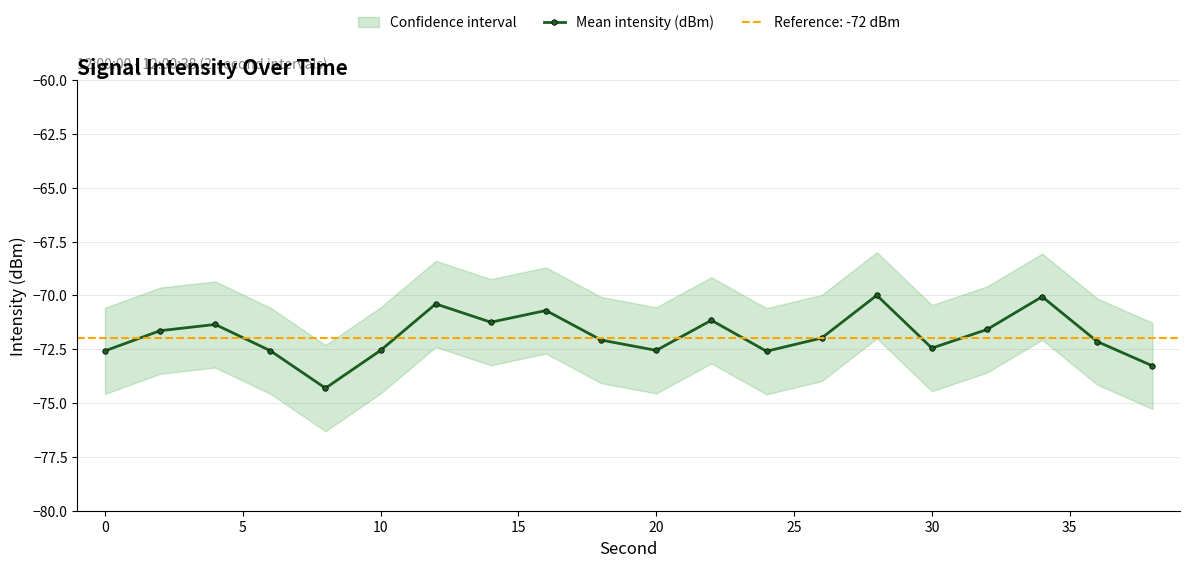

How many lines are shown in the chart?

1